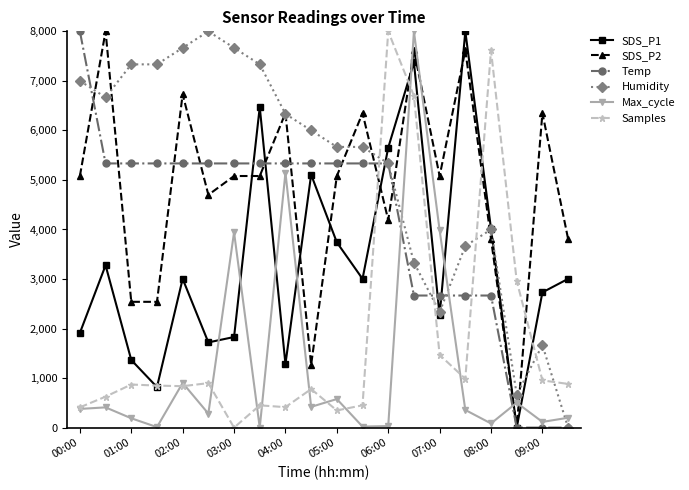

Which series ends up on top after the final intersection of SDS_P2 and Temp?

SDS_P2